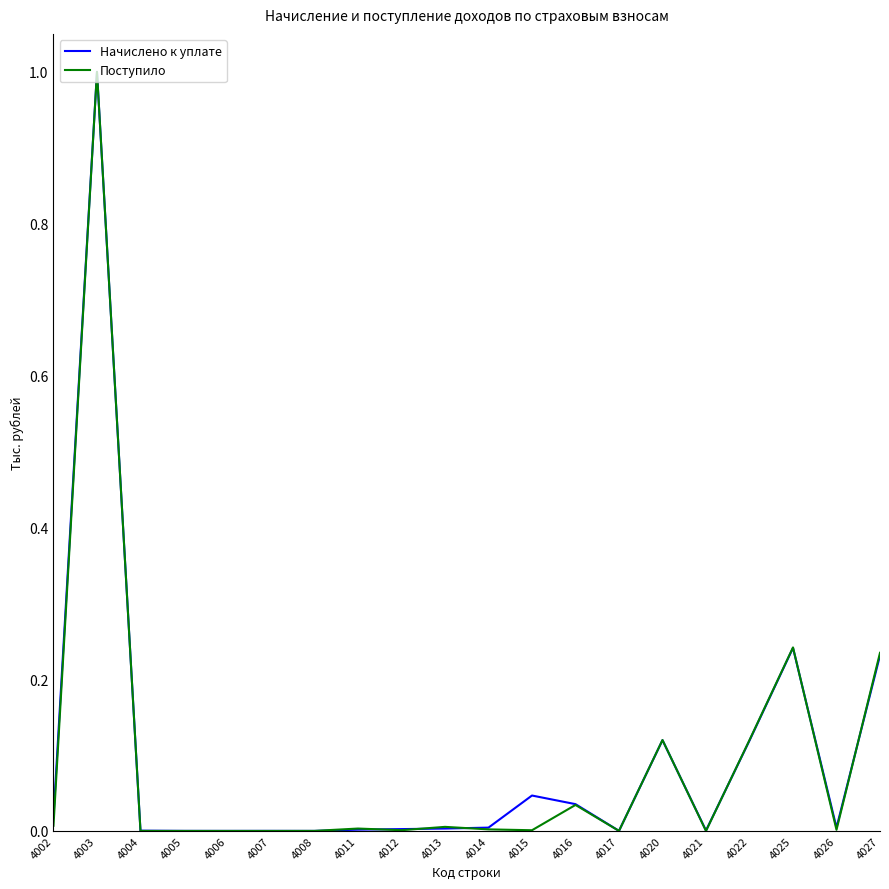

Which category has the highest value in the Начислено к уплате series?

4003